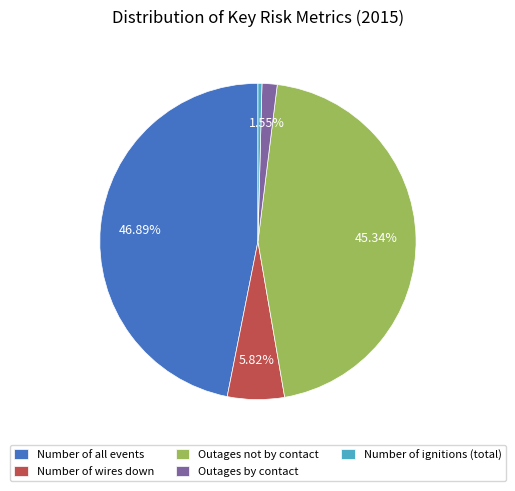

Rank the categories by value from highest to lowest.

Number of all events, Outages not by contact, Number of wires down, Outages by contact, Number of ignitions (total)